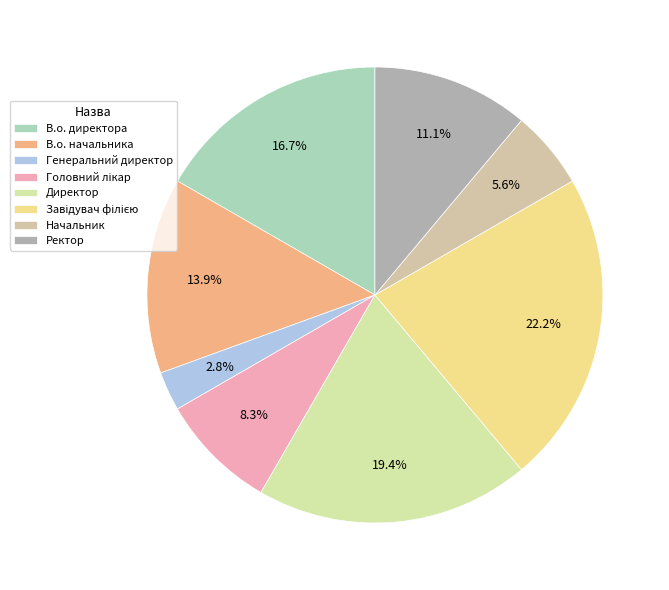

Count the number of slices in the pie.

8